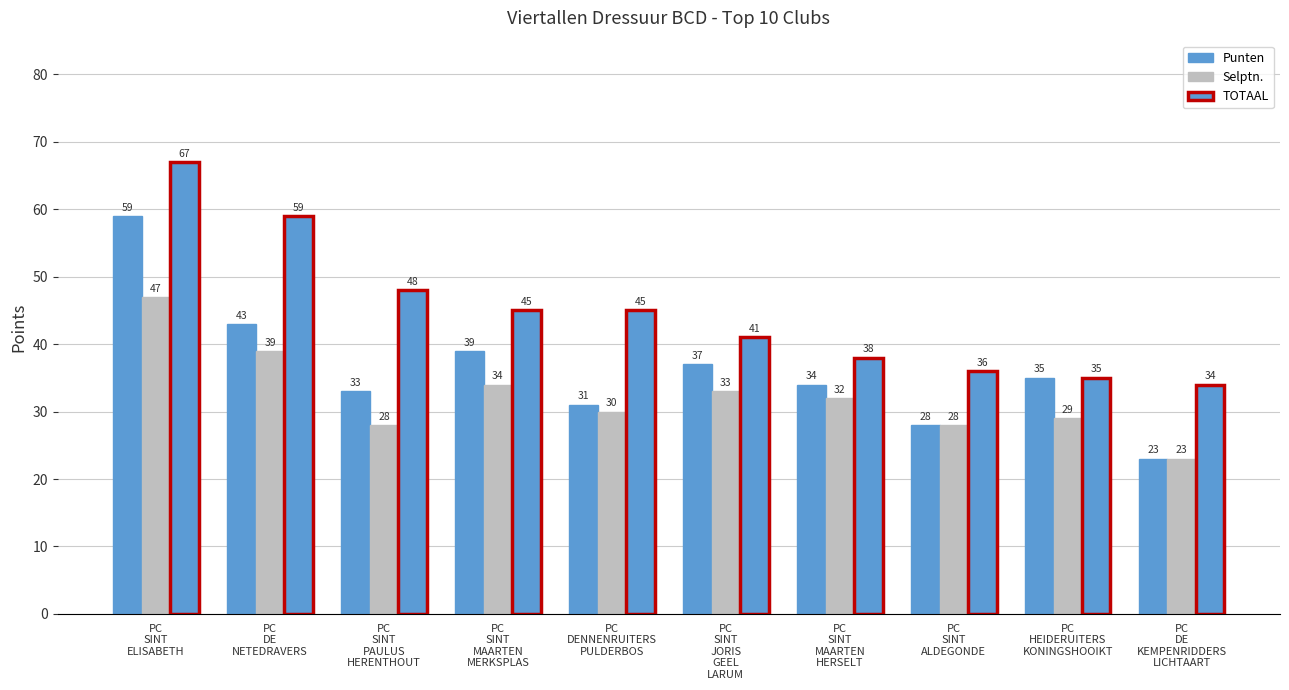

How many groups of bars are there?

10